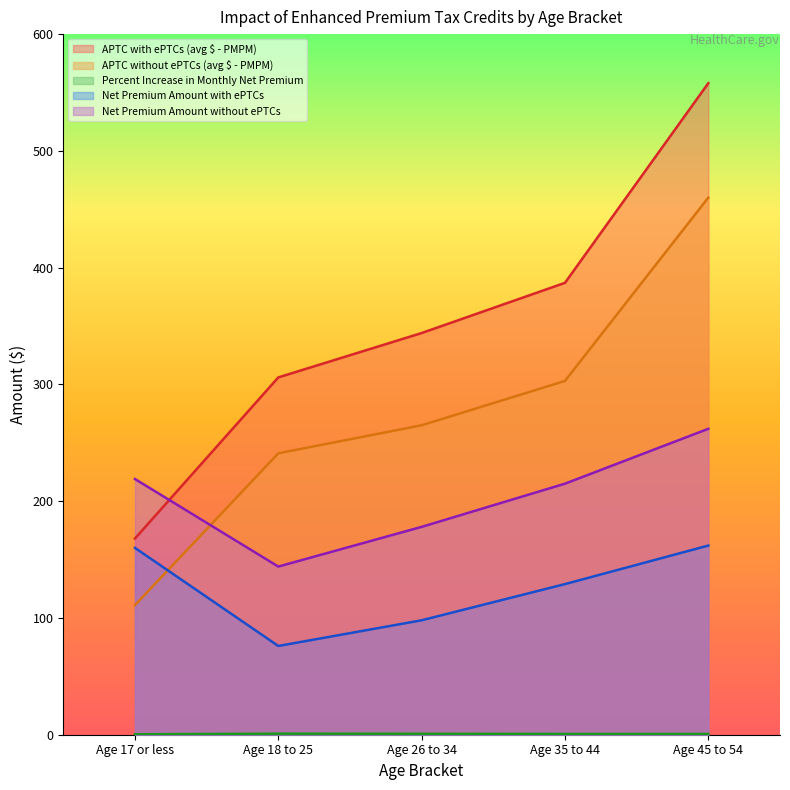

What is the difference between the maximum and second lowest values in the APTC with ePTCs (avg $ - PMPM) series?

252.0